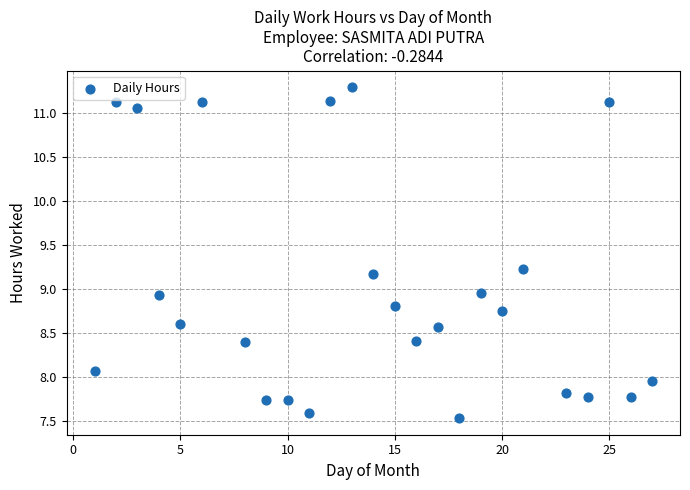

What is the range of Y values (max minus min)?

3.8